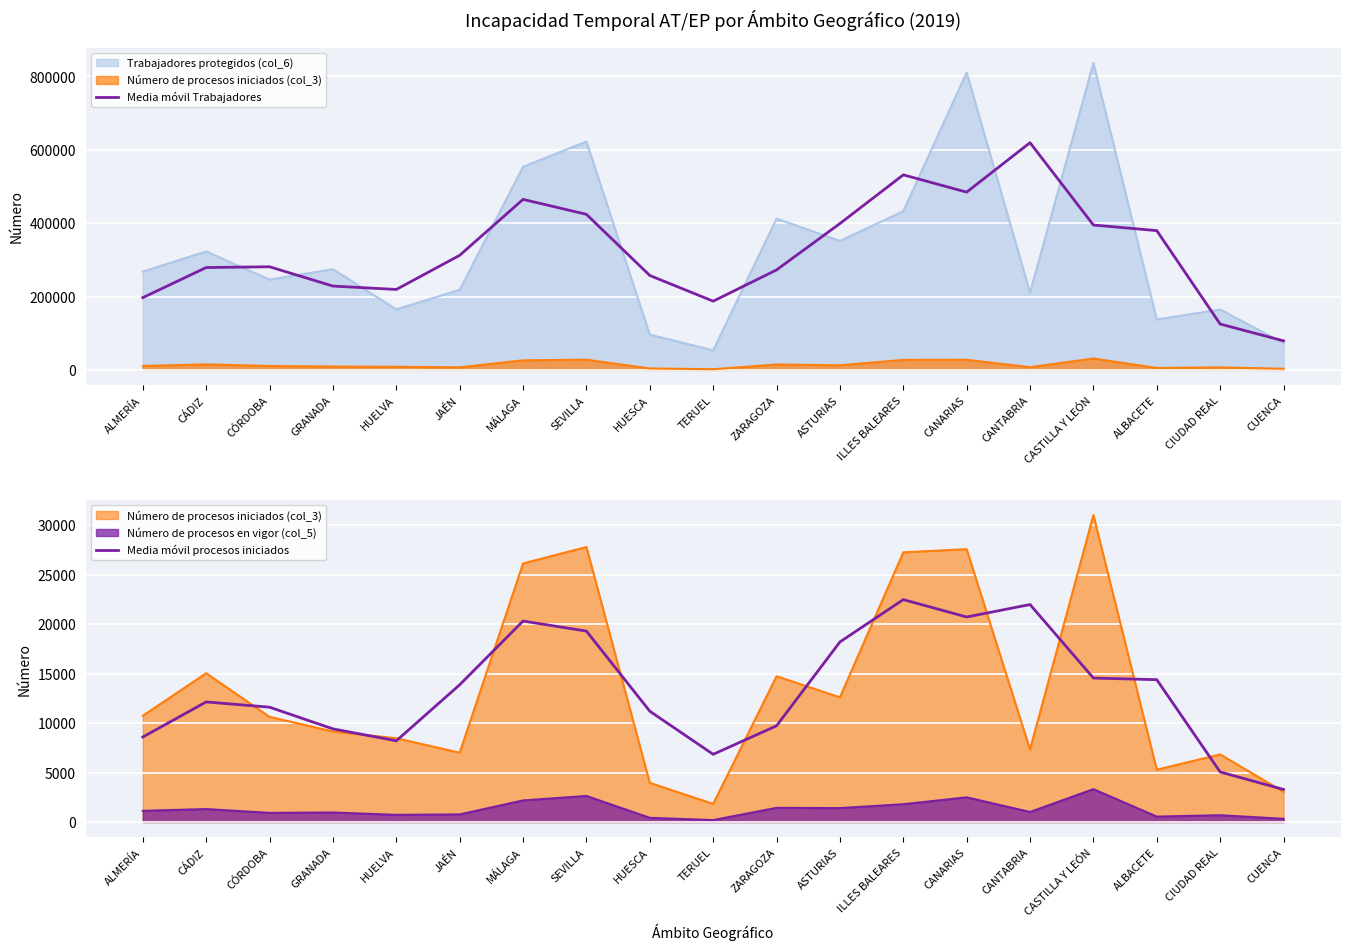

The Media móvil Trabajadores series shows 237449.4 at ILLES BALEARES. True or false?

False